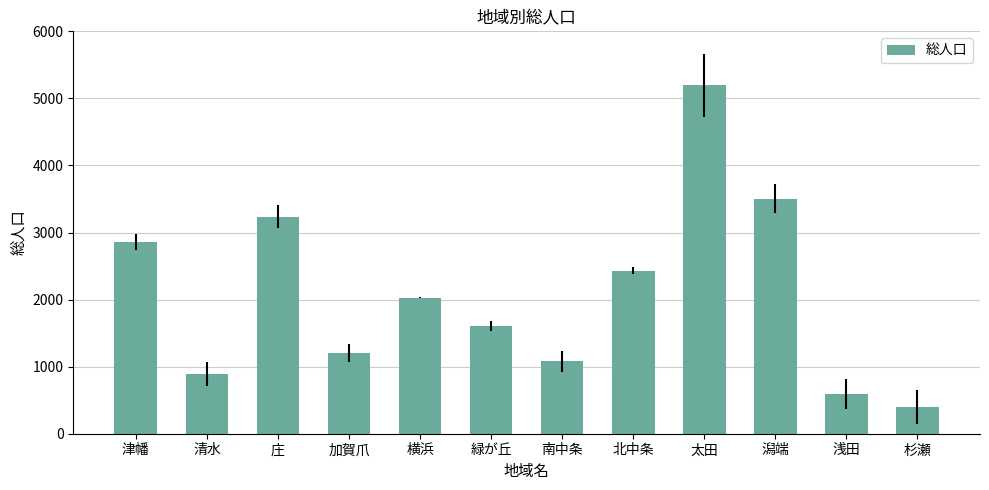

Reading left to right, what are all the values shown in this chart?

津幡=2860	清水=894	庄=3233	加賀爪=1202	横浜=2029	緑が丘=1609	南中条=1078	北中条=2433	太田=5193	潟端=3506	浅田=592	杉瀬=403